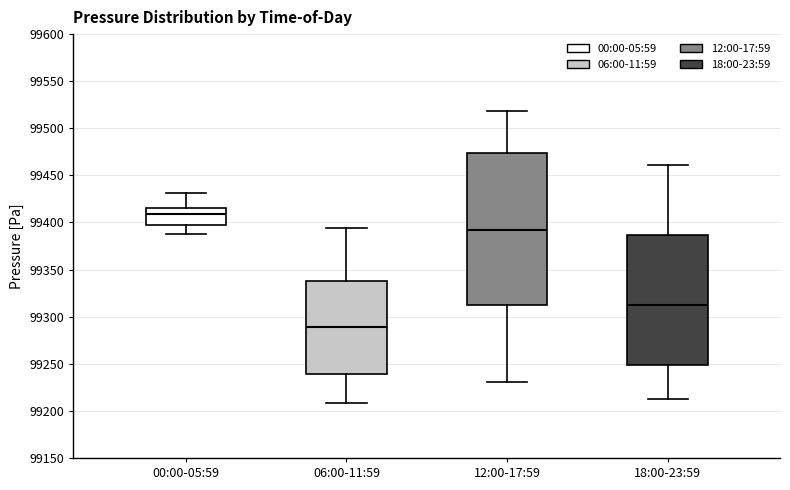

Which box's median line is the highest?

00:00-05:59